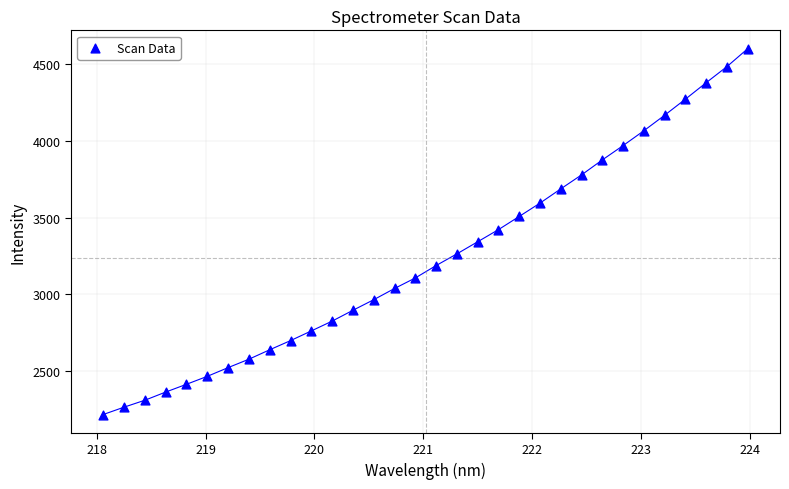

What is the range of Y values (max minus min)?

2388.4